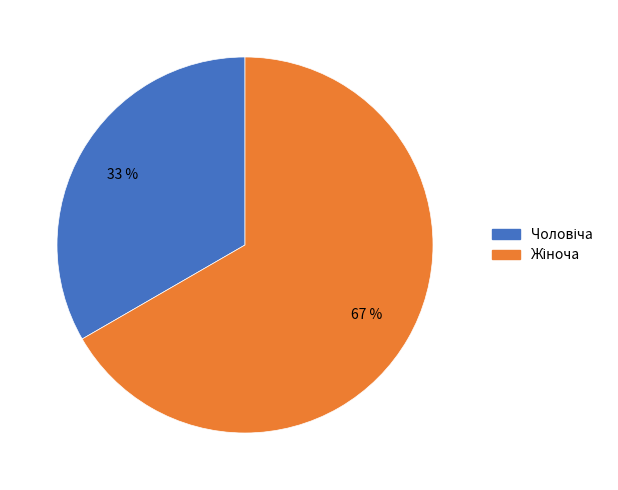

Does any single category account for the majority?

Yes